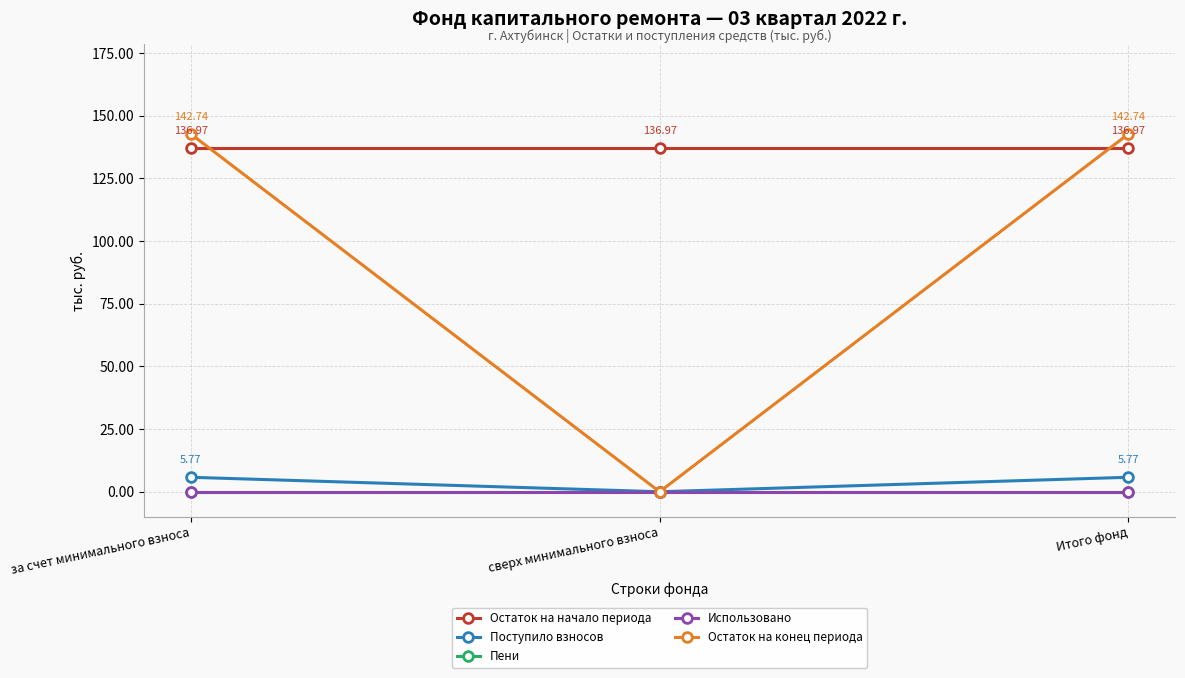

Reading left to right, transcribe all the data shown in this chart.

Остаток на начало периода: за счет минимального взноса=137.0	сверх минимального взноса=137.0	Итого фонд=137.0
Поступило взносов: за счет минимального взноса=5.8	сверх минимального взноса=0.0	Итого фонд=5.8
Пени: за счет минимального взноса=0.0	сверх минимального взноса=0.0	Итого фонд=0.0
Использовано: за счет минимального взноса=0.0	сверх минимального взноса=0.0	Итого фонд=0.0
Остаток на конец периода: за счет минимального взноса=142.7	сверх минимального взноса=0.0	Итого фонд=142.7